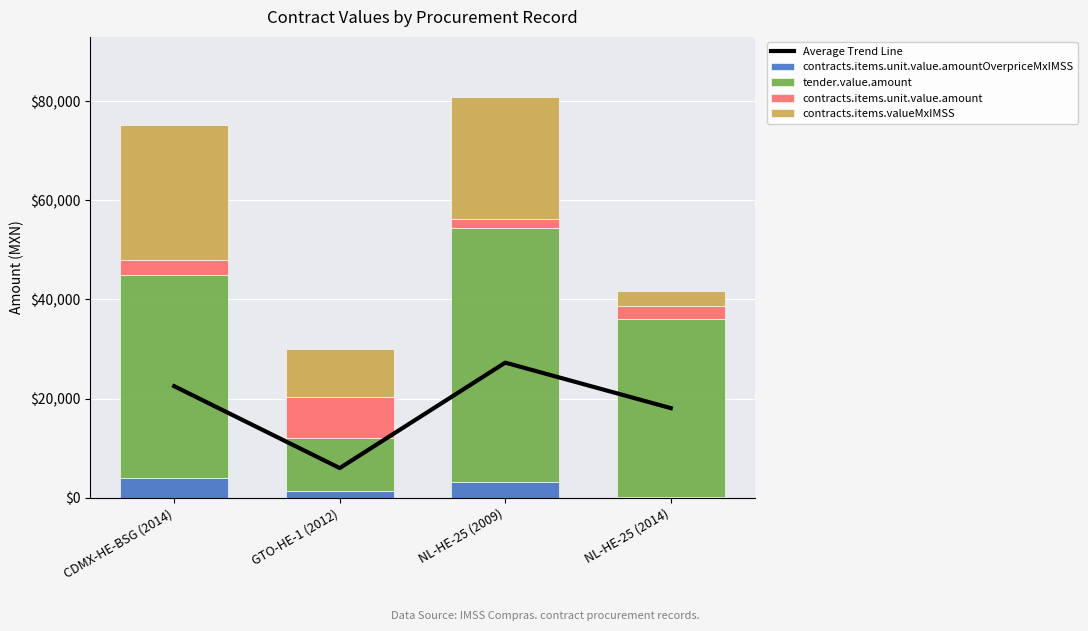

What is the difference between the maximum and minimum values in the tender.value.amount series?

40657.5